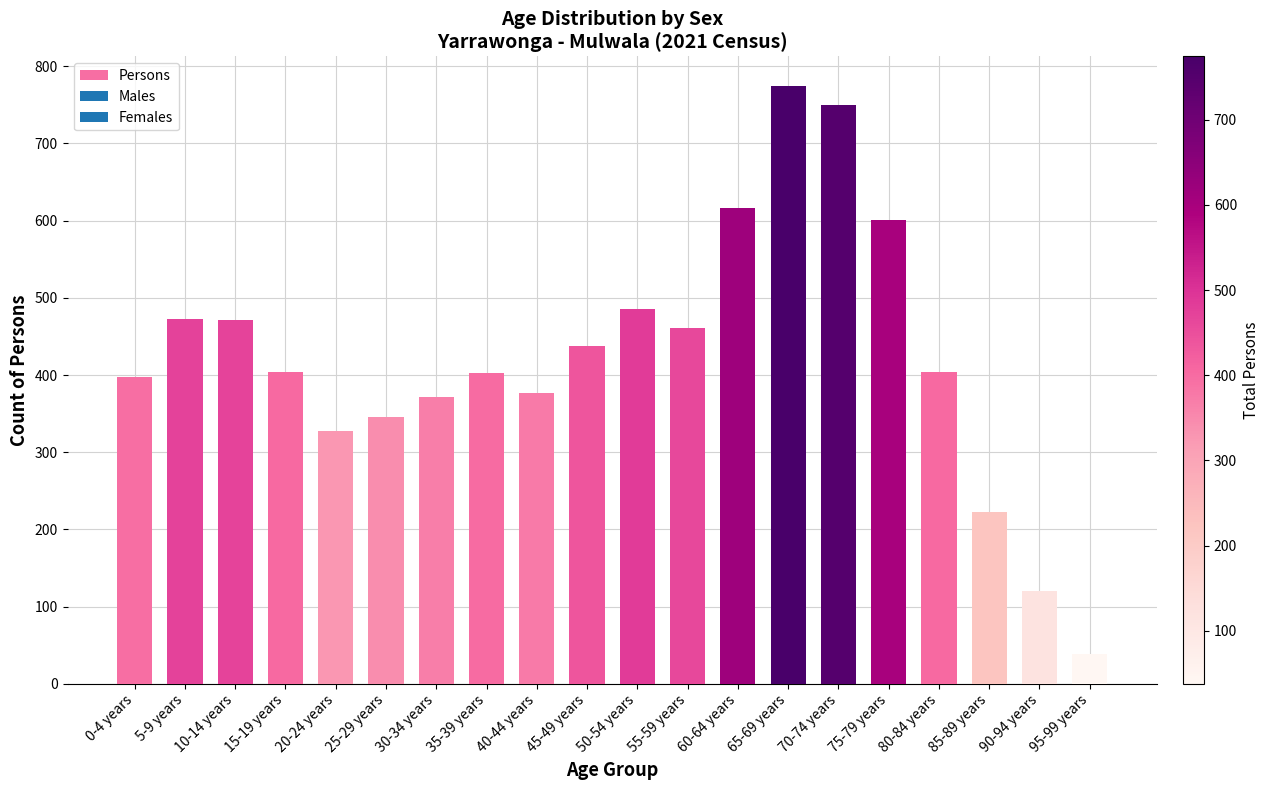

What value does the data have at 95-99 years, to the nearest 10?

40